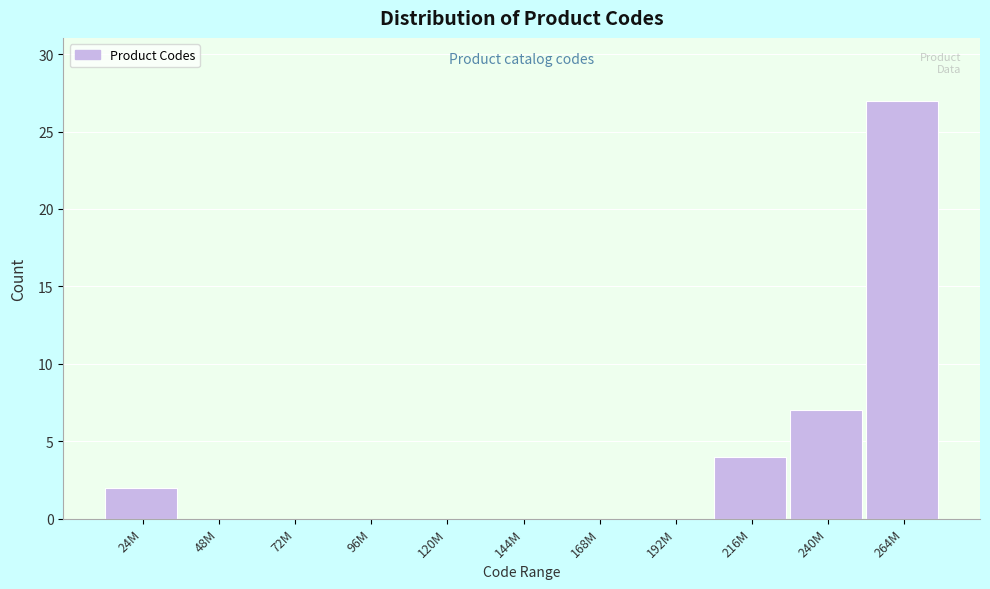

Reading right to left, what are all the values shown in this chart?

264M=27	240M=7	216M=4	192M=0	168M=0	144M=0	120M=0	96M=0	72M=0	48M=0	24M=2